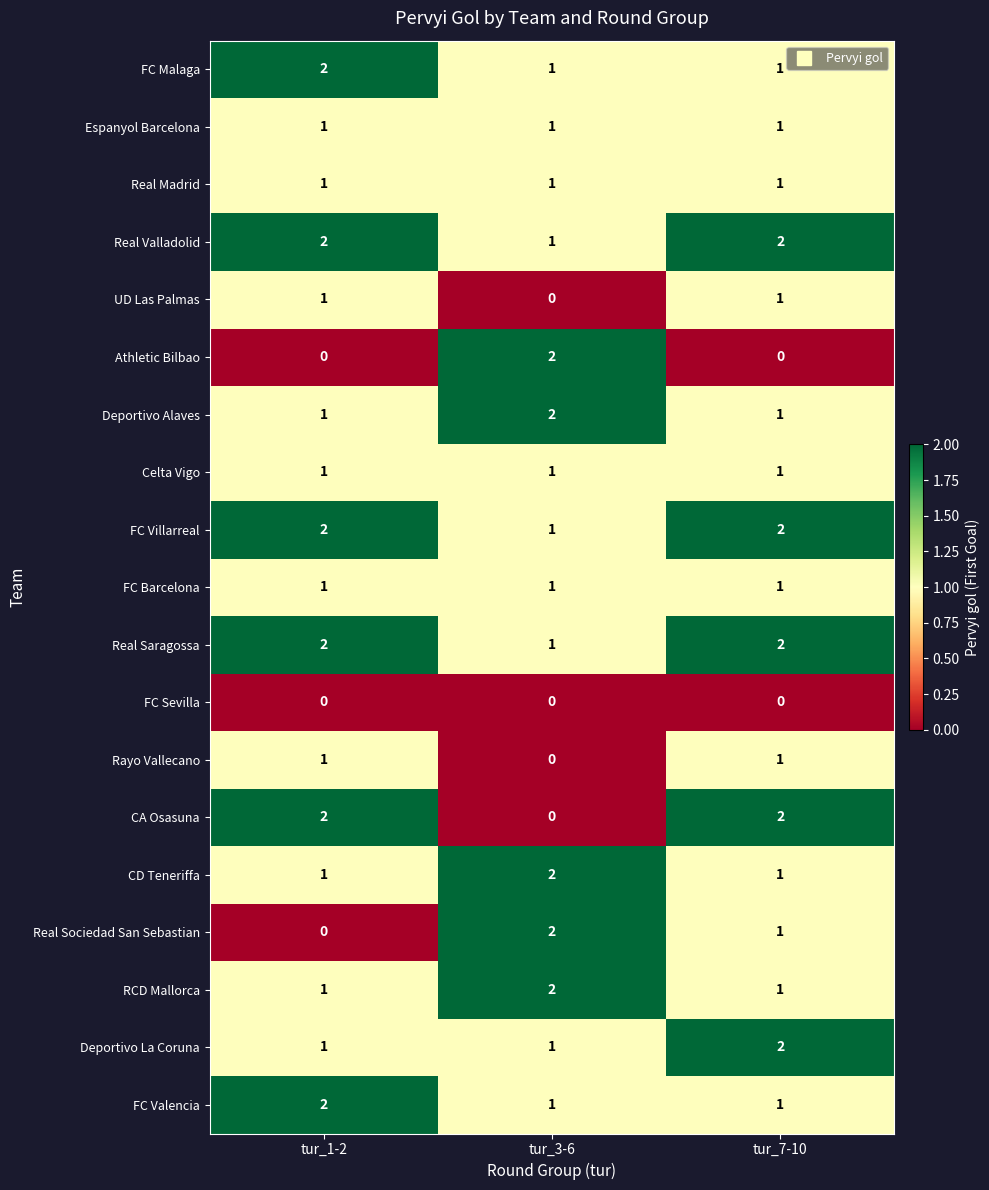

List the labels in order of Real Sociedad San Sebastian value, smallest first.

tur_1-2, tur_7-10, tur_3-6